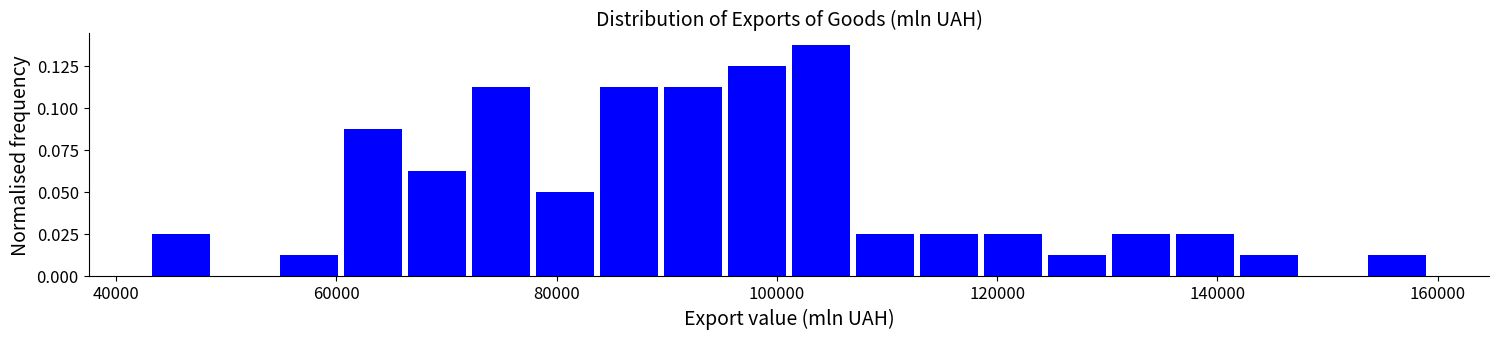

Read against the x-axis, roughly where is the centre of the tallest bar?

104000